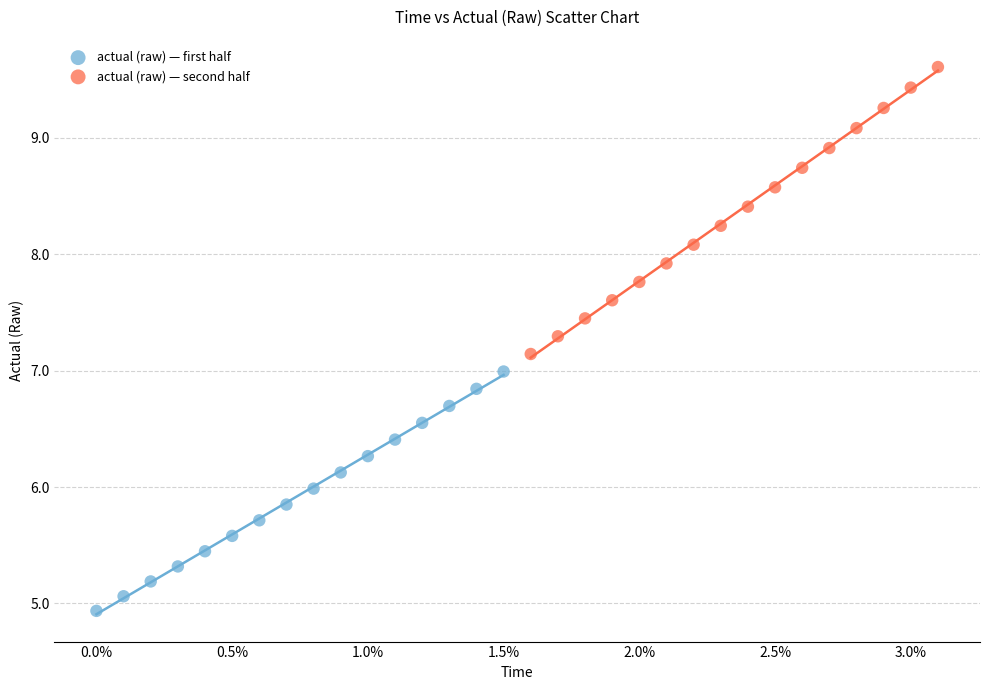

Which series contains the lowest Y value?

actual (raw) — first half